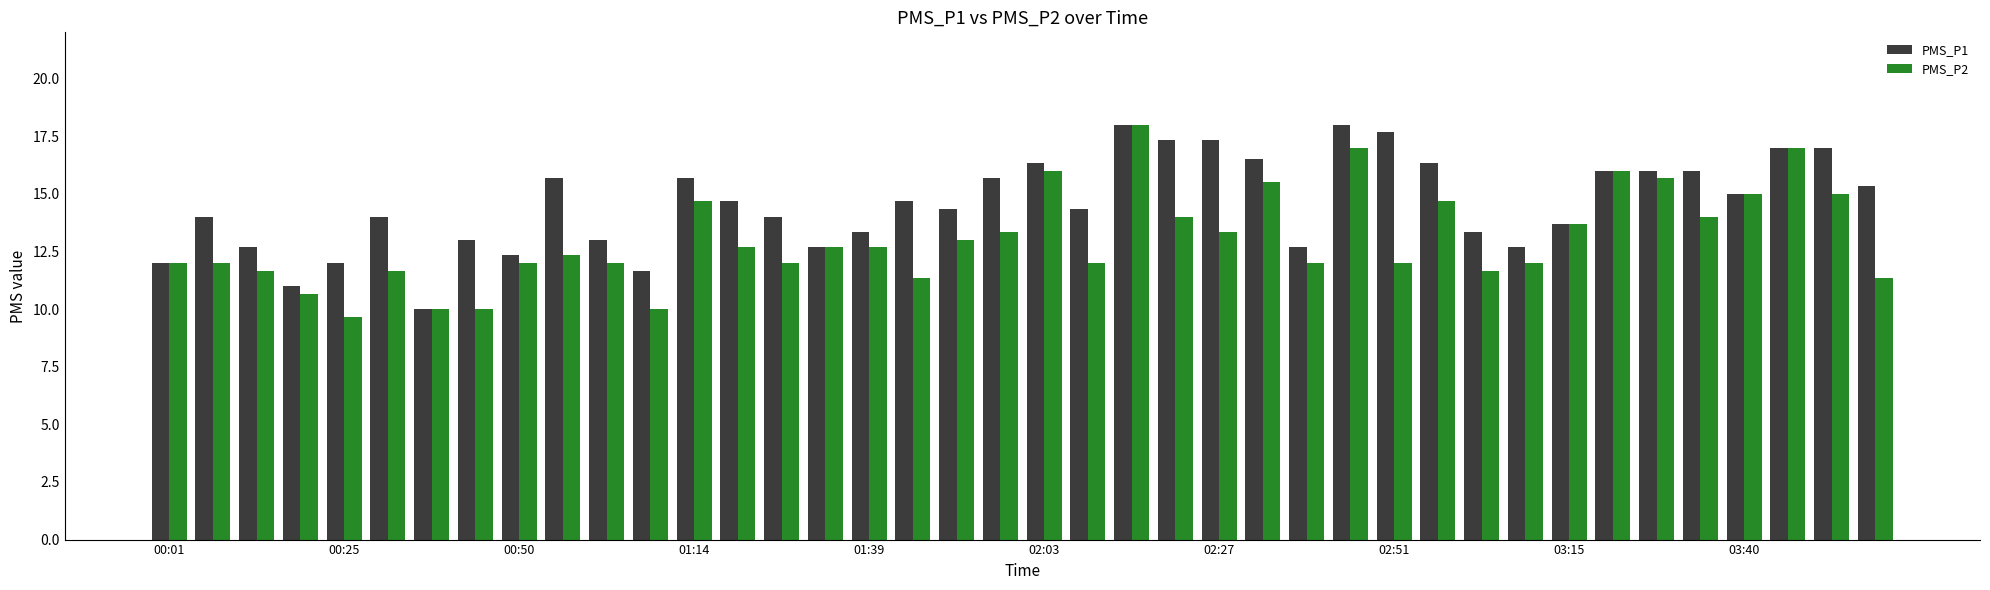

What is the highest value of the PMS_P2 series?

18.0